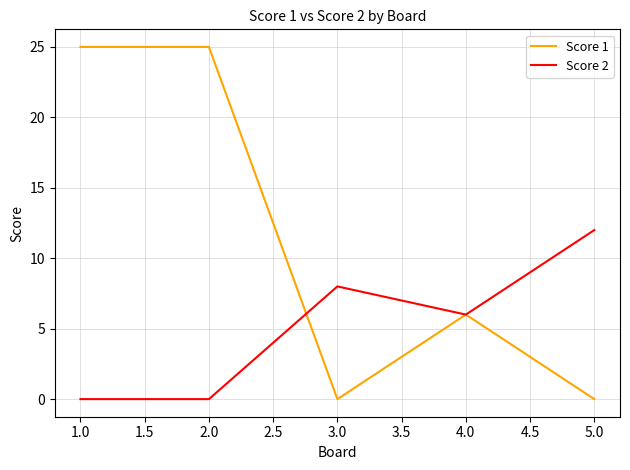

Is this an area chart (filled region under the line)?

No